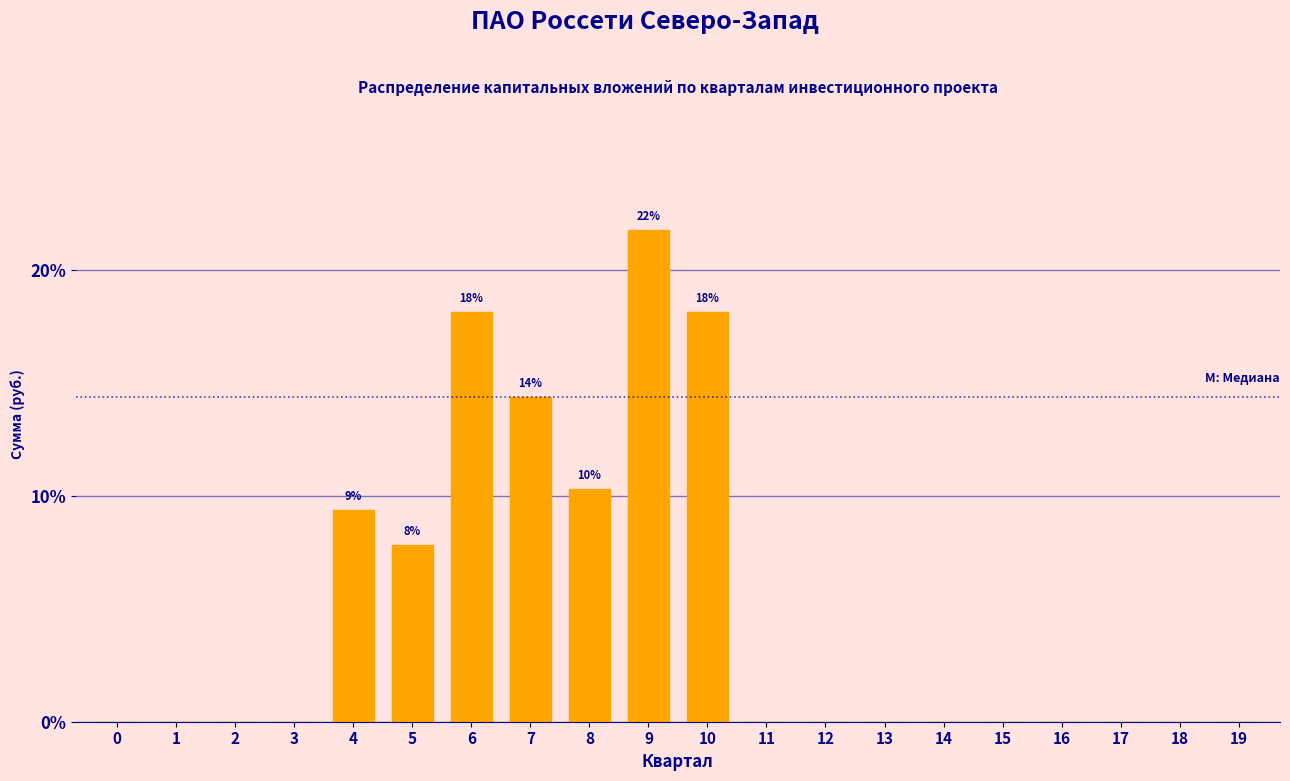

Reading left to right, extract all data points from this chart.

0=0.0	1=0.0	2=0.0	3=0.0	4=9.4	5=7.8	6=18.1	7=14.4	8=10.3	9=21.8	10=18.1	11=0.0	12=0.0	13=0.0	14=0.0	15=0.0	16=0.0	17=0.0	18=0.0	19=0.0